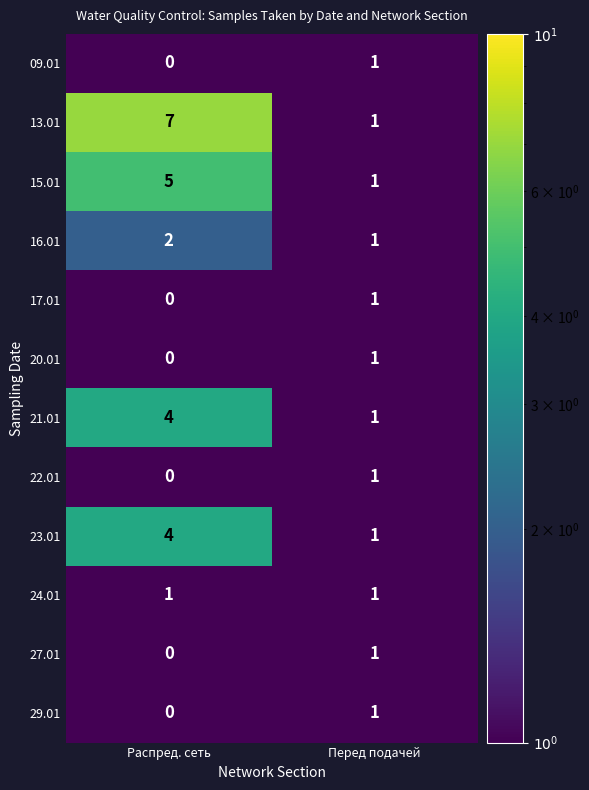

What is the maximum value shown in the chart?

7